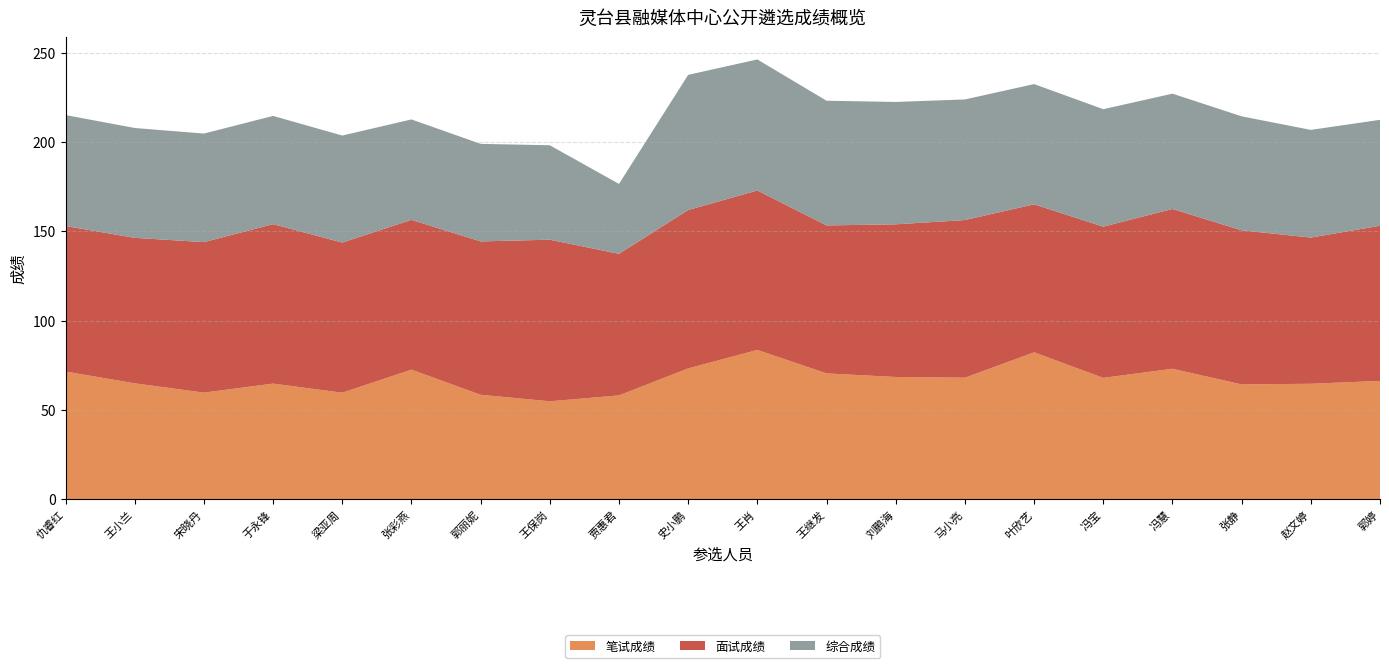

Reading right to left, extract all data points from this chart.

笔试成绩: 郭婷=66.3	赵文婷=64.7	张静=64.3	冯慧=73.1	冯宝=68.0	叶欣艺=82.3	马小亮=68.1	刘鹏海=68.5	王继发=70.5	王肖=83.7	史小鹏=73.3	贾惠君=58.2	王保岗=54.9	郭丽妮=58.5	张彩燕=72.6	梁亚周=59.7	于永锋=64.8	宋晓丹=59.8	王小兰=65.0	仇睿红=71.5
面试成绩: 郭婷=86.8	赵文婷=81.8	张静=86.2	冯慧=89.4	冯宝=84.6	叶欣艺=82.8	马小亮=88.2	刘鹏海=85.4	王继发=82.8	王肖=89.2	史小鹏=88.6	贾惠君=79.2	王保岗=90.4	郭丽妮=85.8	张彩燕=83.8	梁亚周=84.0	于永锋=89.2	宋晓丹=84.2	王小兰=81.4	仇睿红=81.4
综合成绩: 郭婷=59.3	赵文婷=60.2	张静=63.8	冯慧=64.5	冯宝=65.7	叶欣艺=67.3	马小亮=67.5	刘鹏海=68.5	王继发=69.8	王肖=73.3	史小鹏=75.6	贾惠君=39.1	王保岗=52.8	郭丽妮=54.6	张彩燕=56.2	梁亚周=59.9	于永锋=60.6	宋晓丹=60.7	王小兰=61.5	仇睿红=62.1